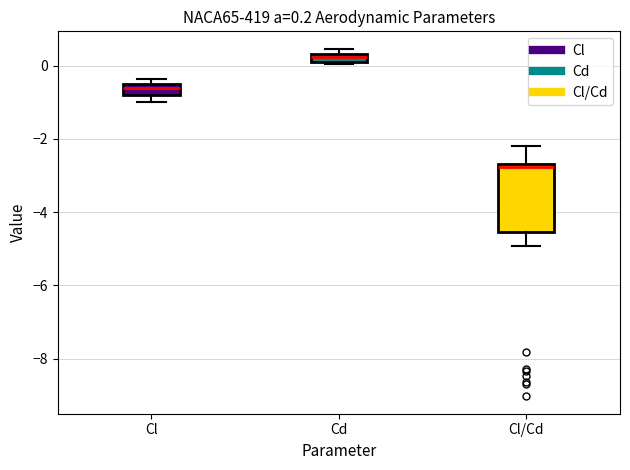

Which box's median line is the lowest?

Cl/Cd